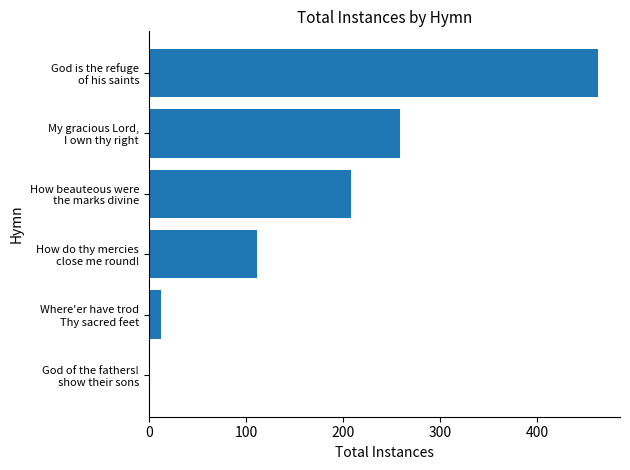

Are the bars grouped side by side (vs. stacked)?

No